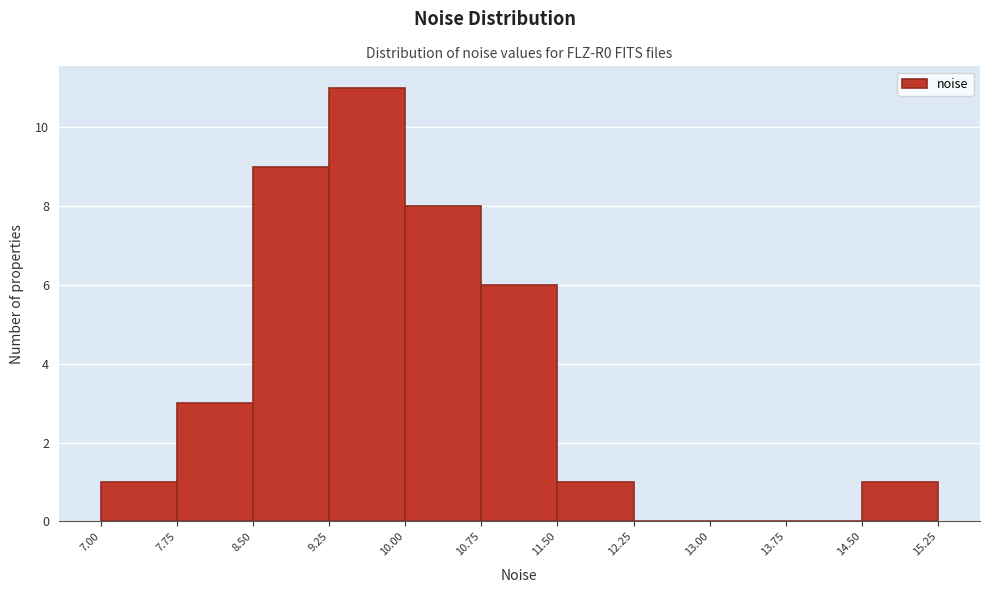

Reading left to right, transcribe this chart: for each bar, give the range it covers on the x-axis and its height. The values are not printed on the chart, so give them approximately, as read against the axis.

7.00 to 7.75: 1
7.75 to 8.50: 3
8.50 to 9.25: 9
9.25 to 10.00: 11
10.00 to 10.75: 8
10.75 to 11.50: 6
11.50 to 12.25: 1
12.25 to 13.00: 0
13.00 to 13.75: 0
13.75 to 14.50: 0
14.50 to 15.25: 1